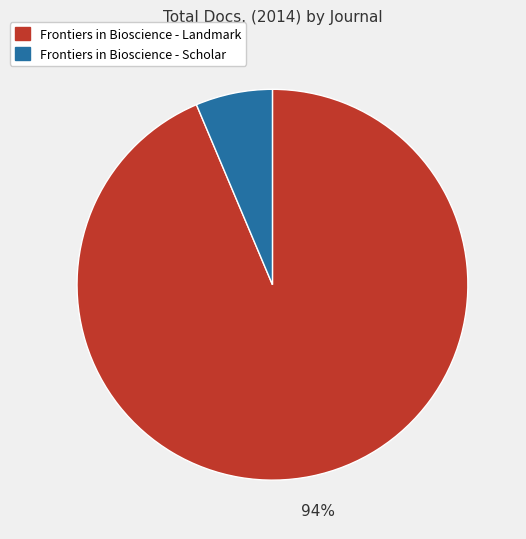

What is the smallest slice in the pie chart?

Frontiers in Bioscience - Scholar